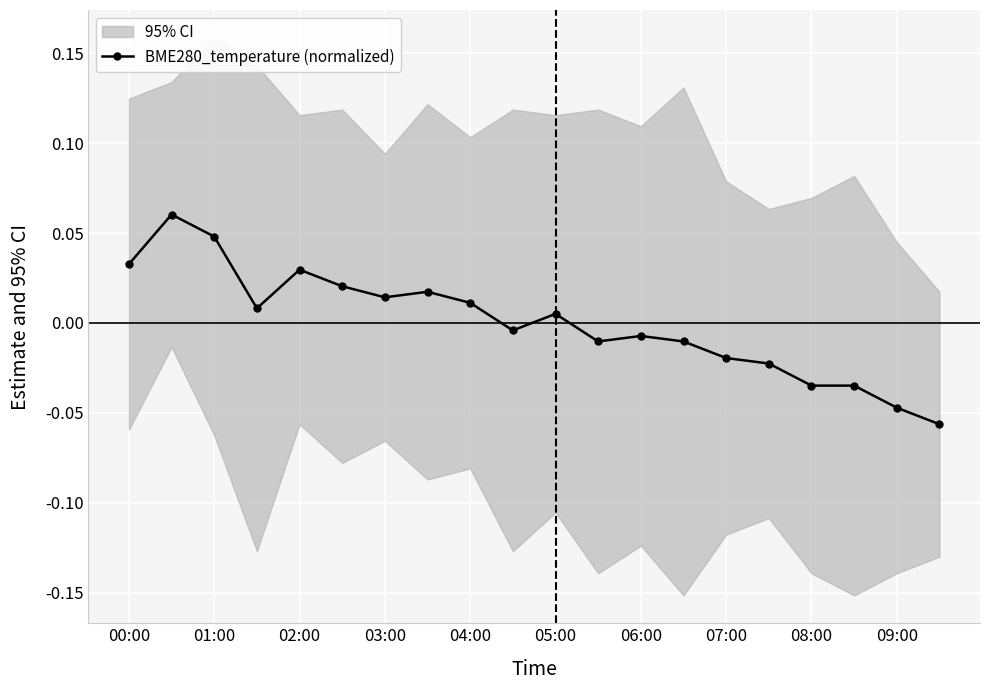

Where does the BME280_temperature (normalized) series first go above 0?

00:00